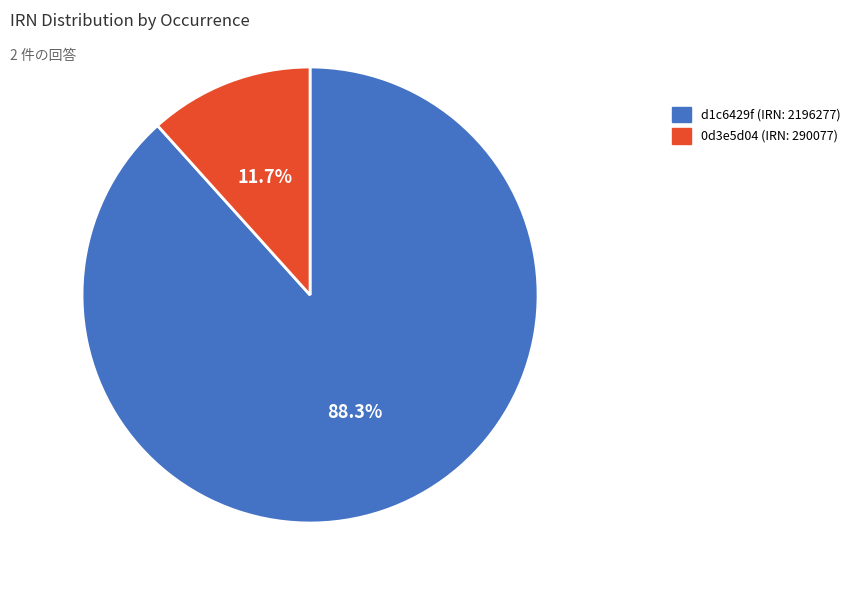

Is there any slice that represents more than half of the pie?

Yes